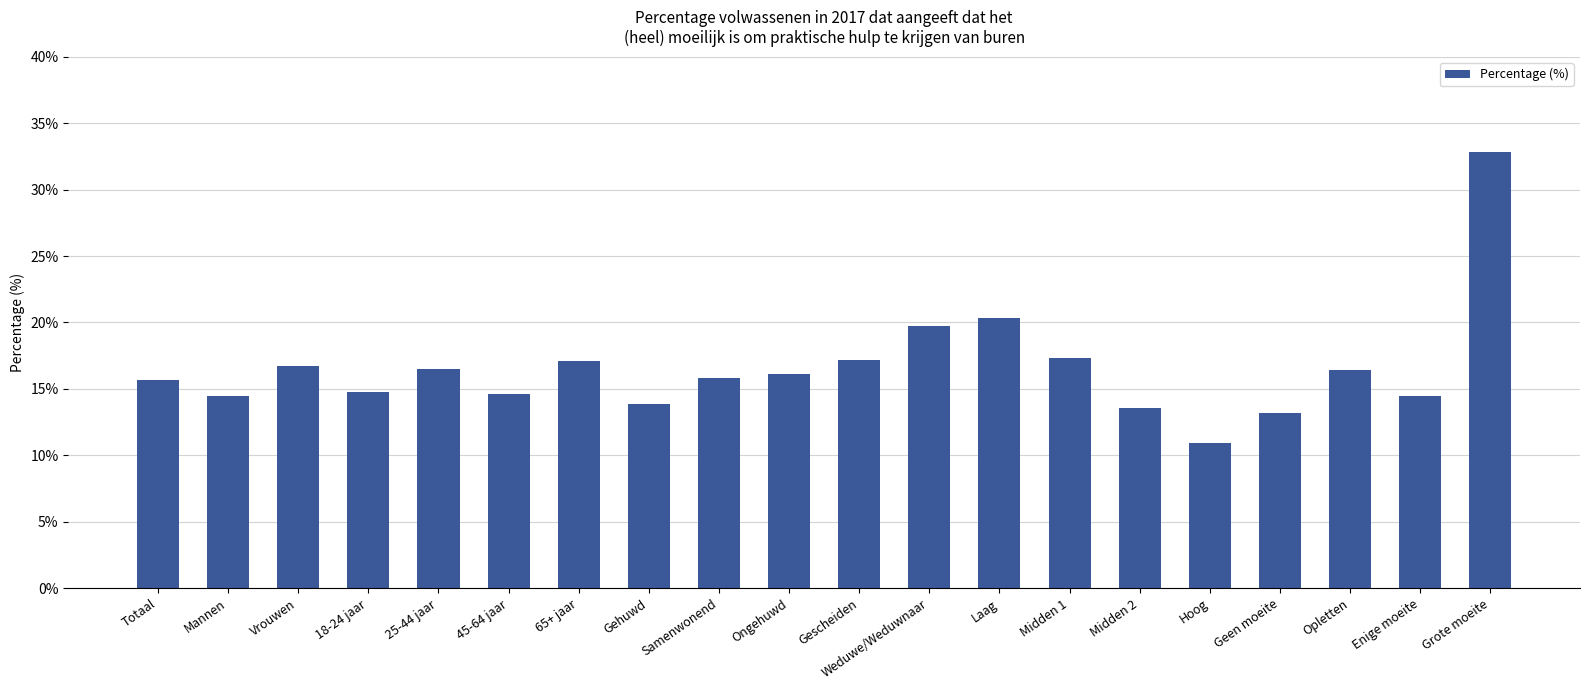

Between Hoog and 65+ jaar, which is larger?

65+ jaar